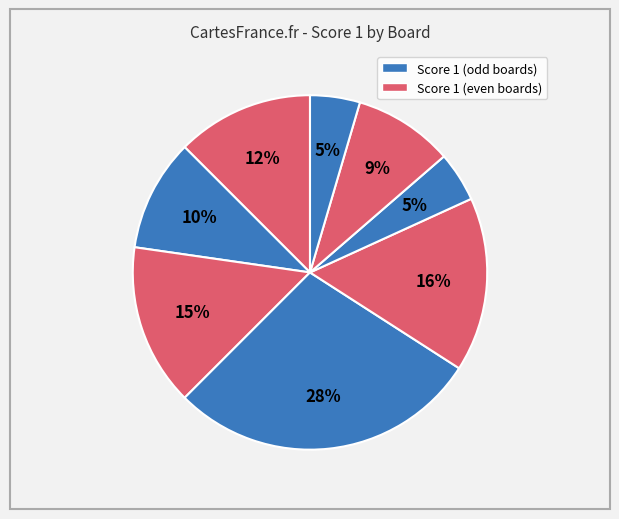

How many slices are in this pie chart?

8